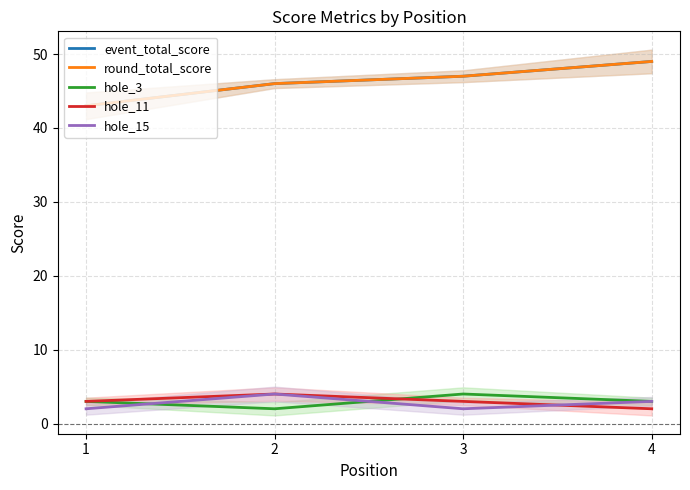

How many data points in round_total_score are above 47?

1